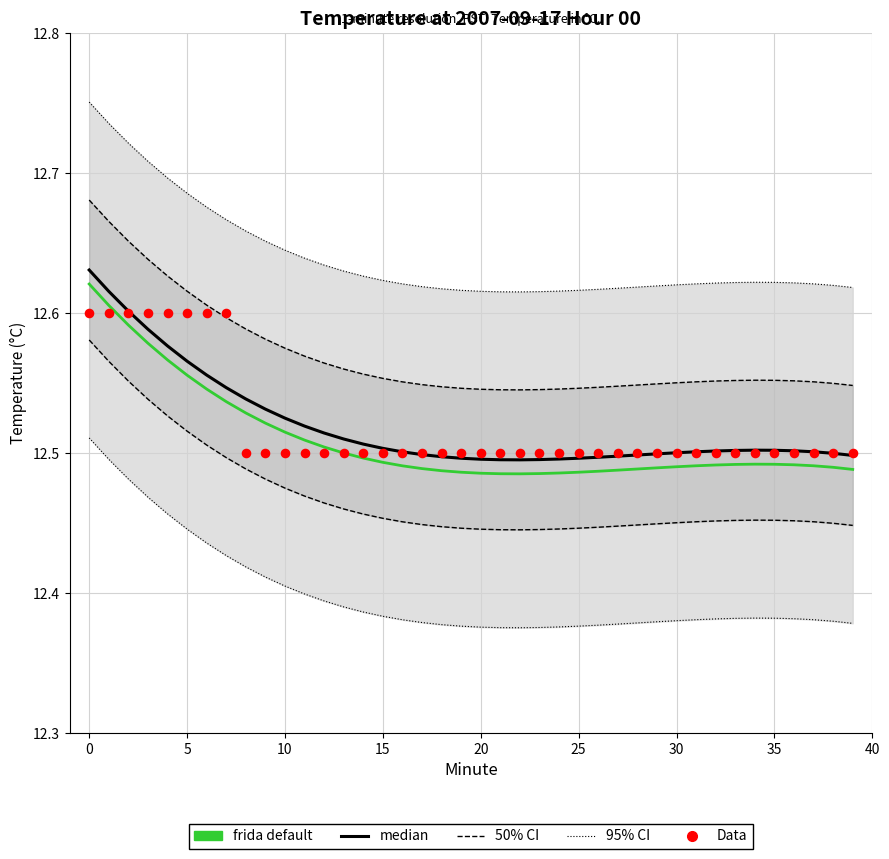

Which series has the largest Y range (max minus min)?

95% CI